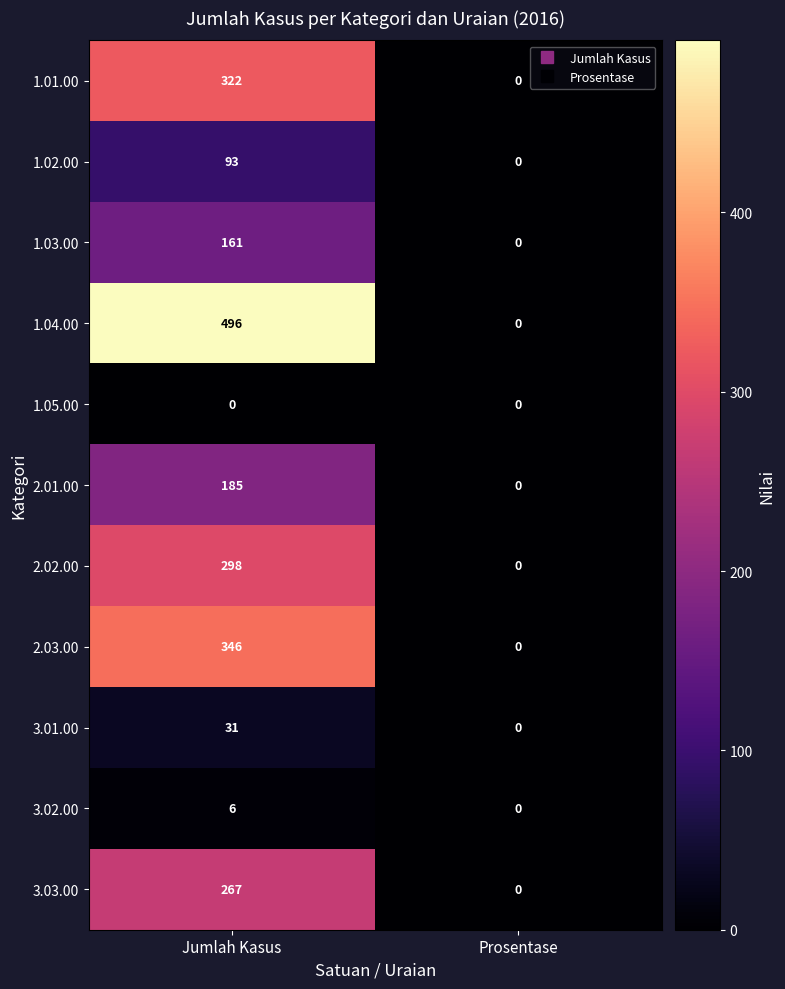

What is the average value of the 2.02.00 series?

149